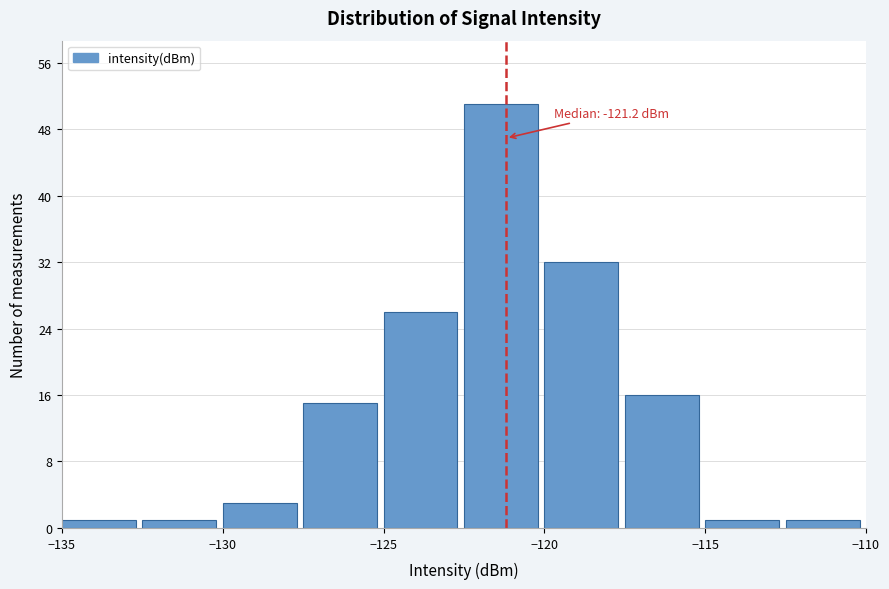

Over which range of the x-axis is the bar tallest?

-122.5 to -120.0